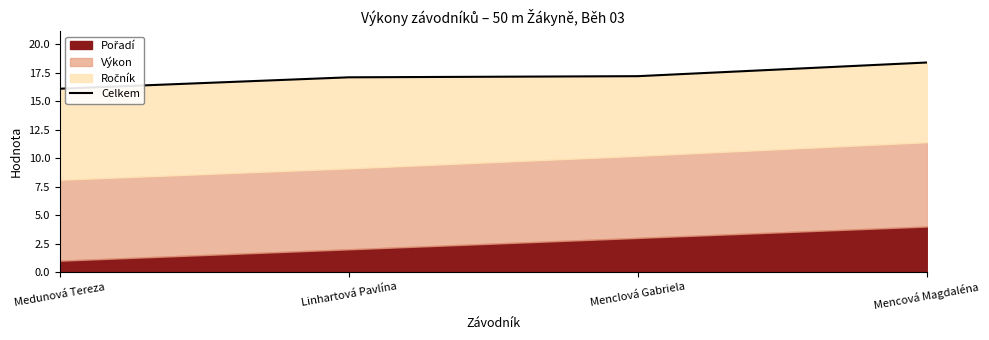

The value at Linhartová Pavlína is 27.5. True or false?

False